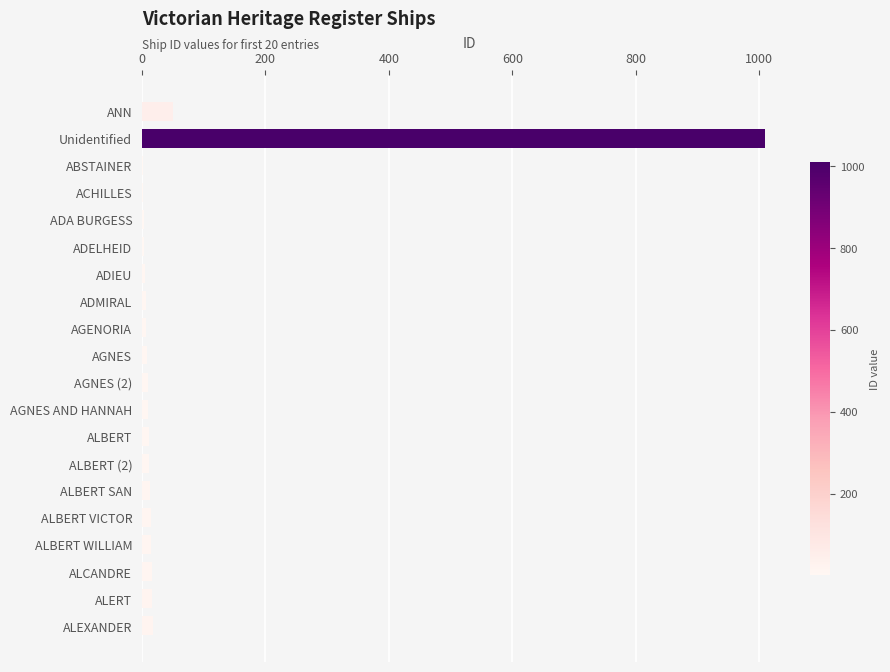

What is the maximum value shown in the chart?

1009